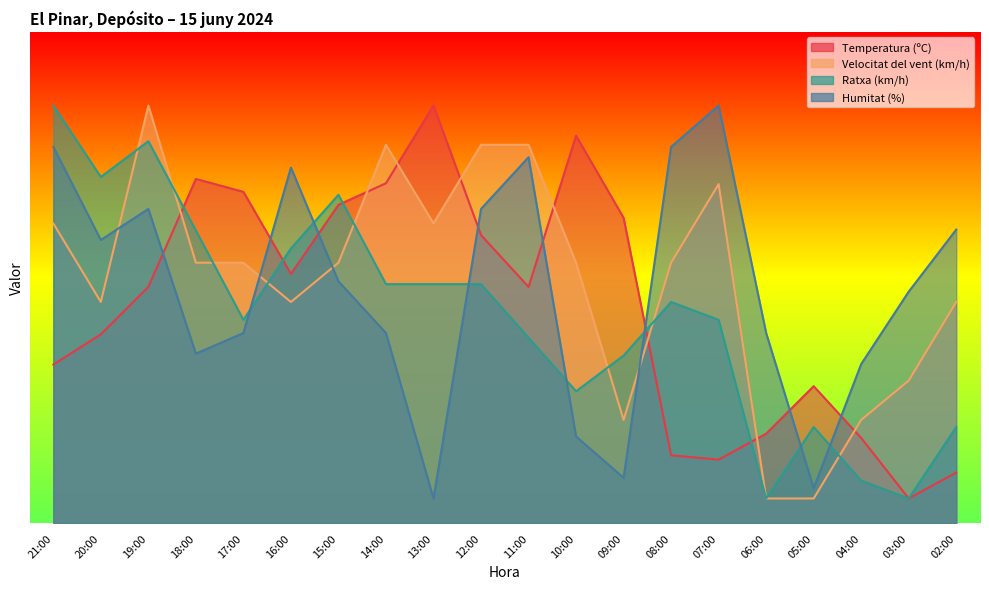

What are all the series names shown in the legend?

Temperatura (ºC), Velocitat del vent (km/h), Ratxa (km/h), Humitat (%)